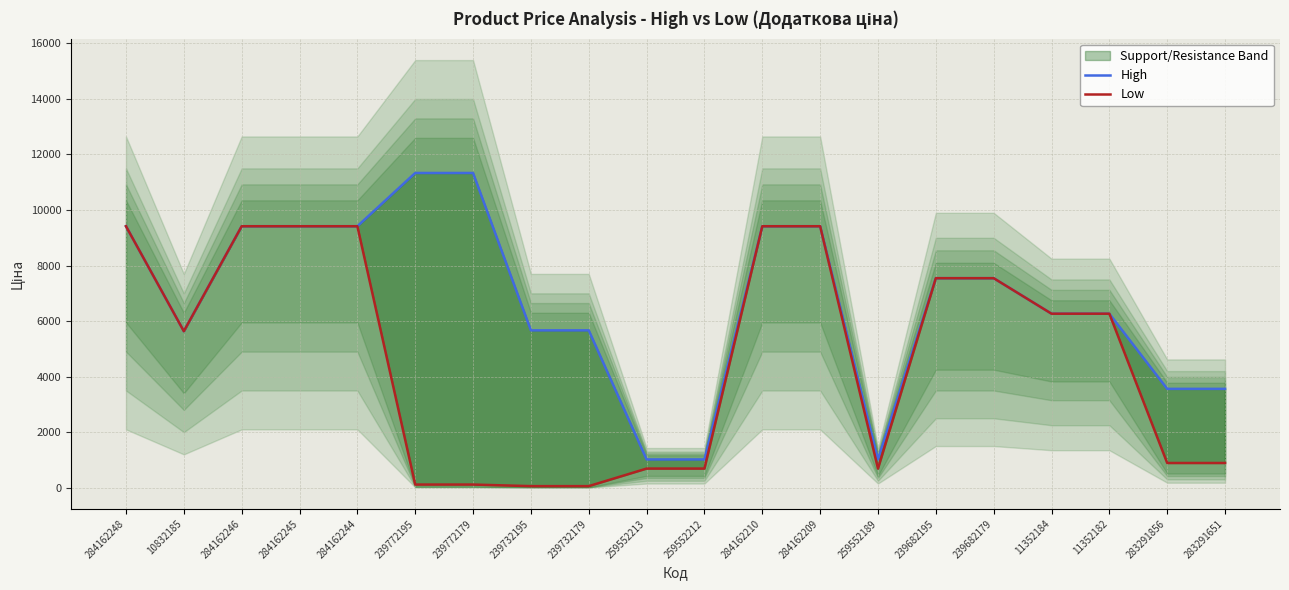

Which category has the highest value across all series?

239772195